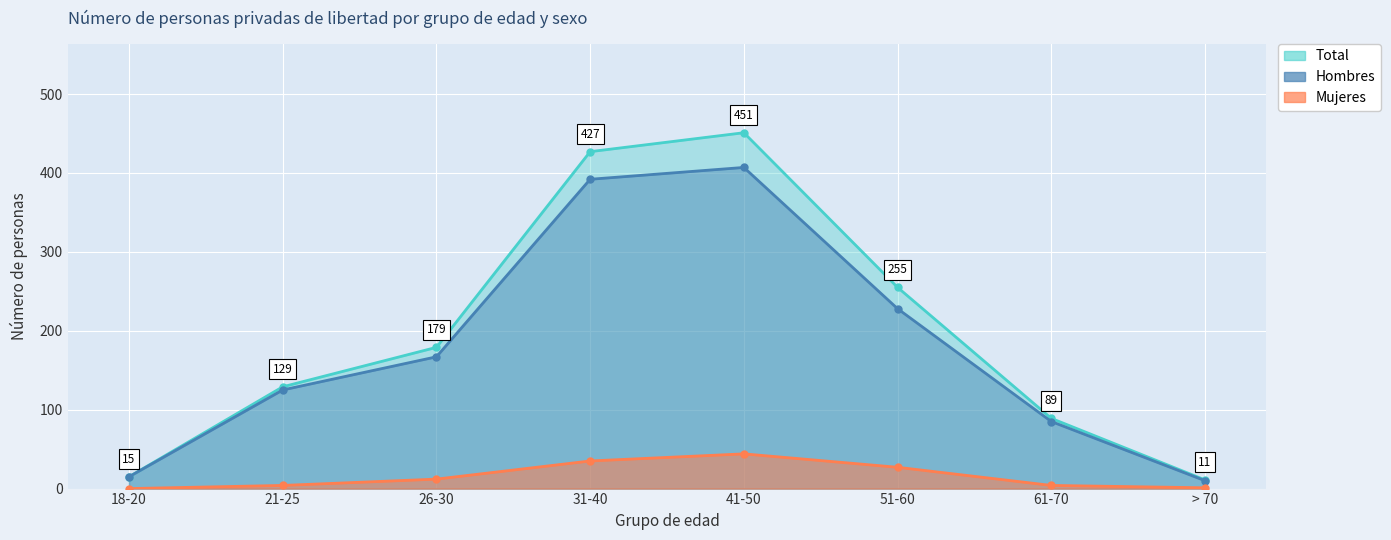

At which category does the chart reach its peak across all series?

41-50